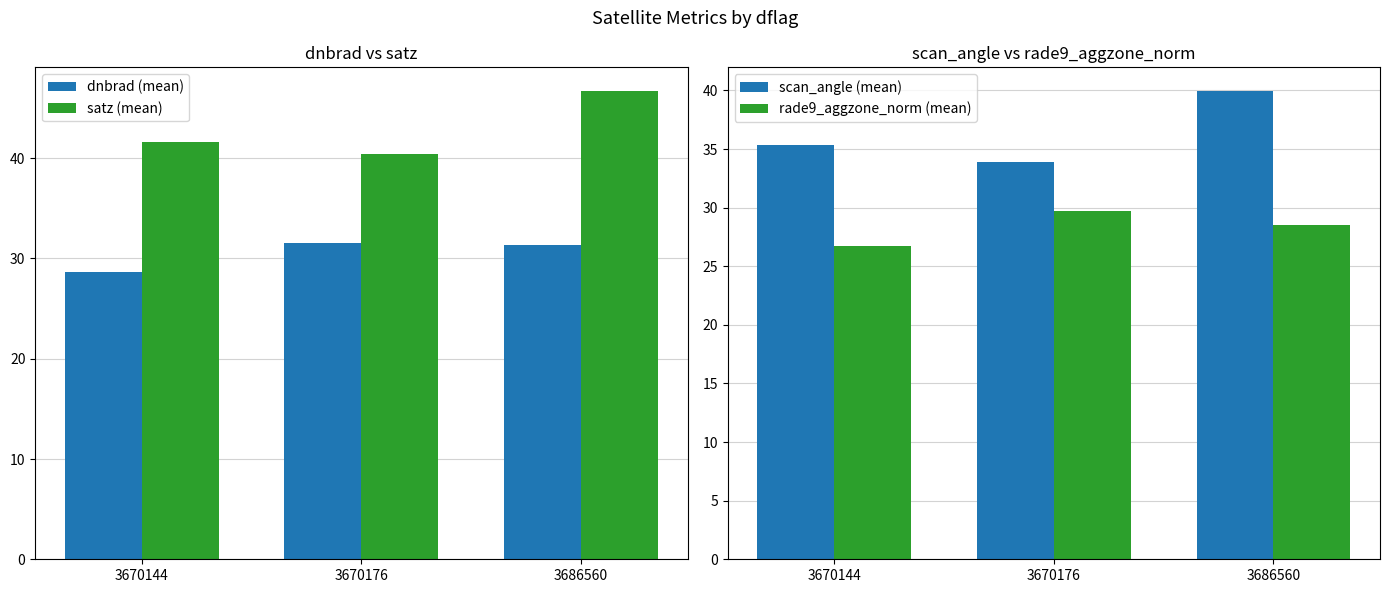

Is it true that satz (mean) equals 21.2 at 3670176?

False